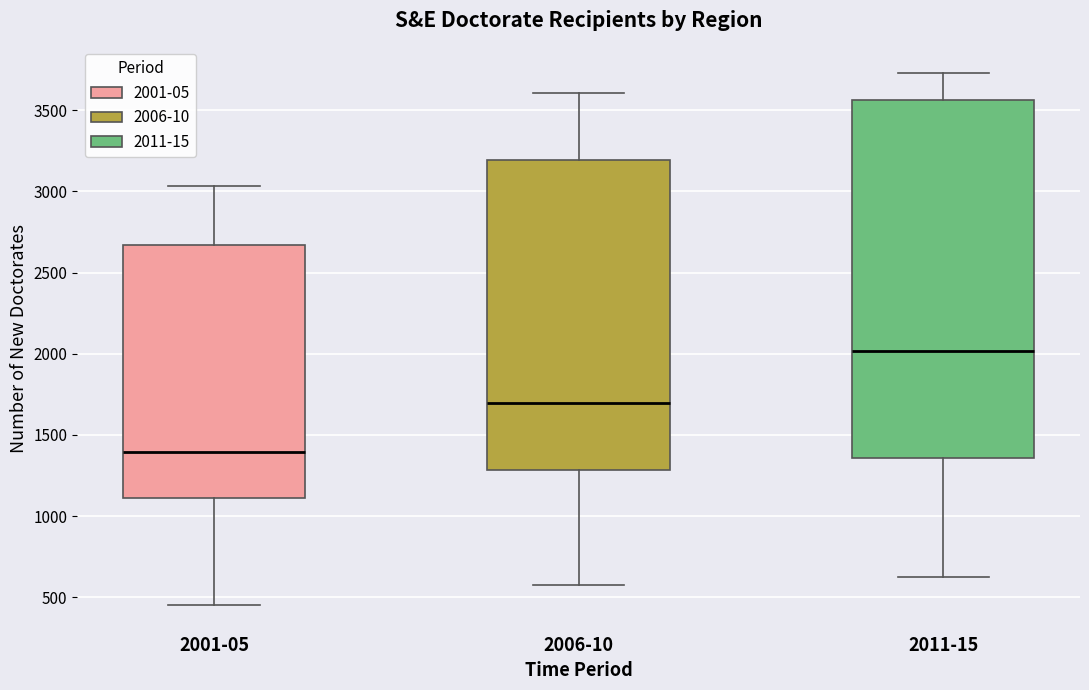

Reading left to right, transcribe this box plot: for each box, give where its median line is, the range the box spans, and where its two whiskers end, as read against the y-axis. The values are not printed on the chart, so give them approximately, as read against the axis.

2001-05: median 1400, box 1100 to 2650, whiskers 450 to 3050
2006-10: median 1700, box 1300 to 3200, whiskers 550 to 3600
2011-15: median 2000, box 1350 to 3550, whiskers 650 to 3750